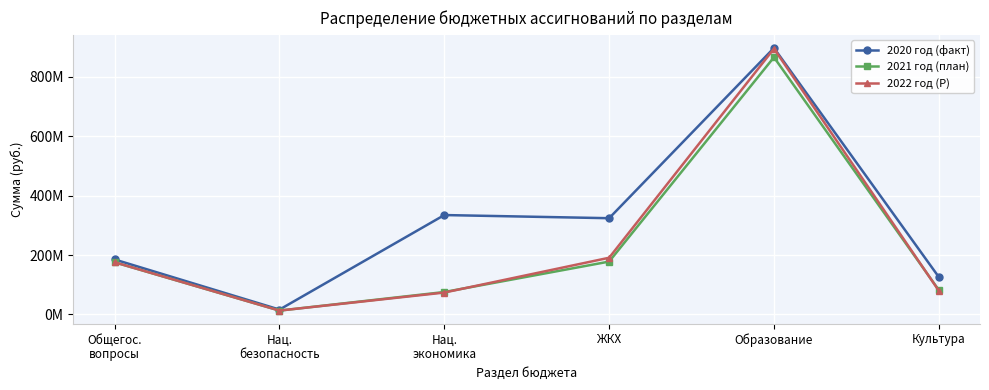

What is the difference between the second highest and second lowest values in the 2020 год (факт) series?

208591851.4